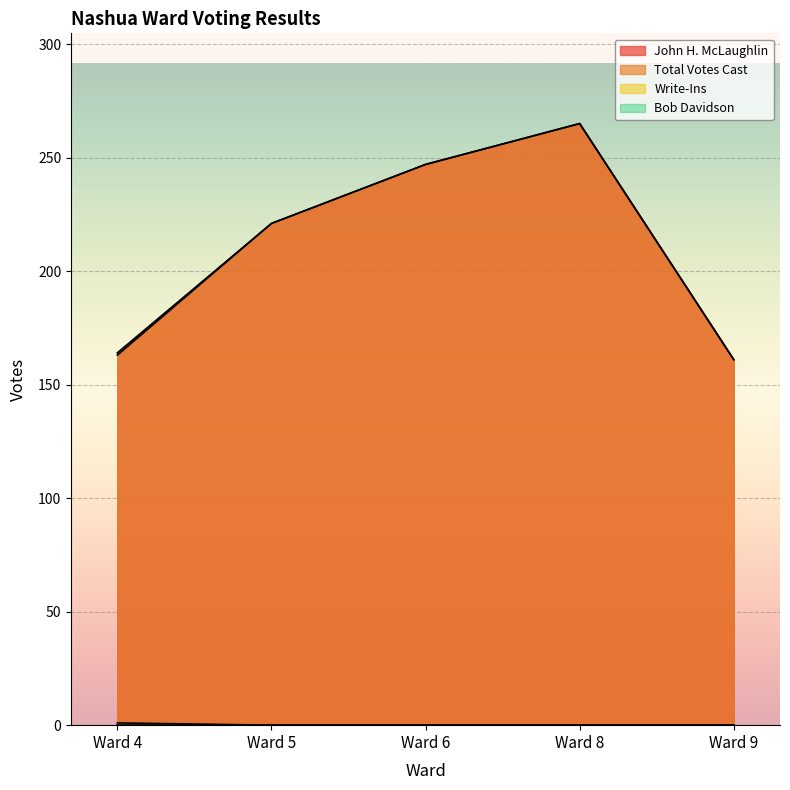

Read the Total Votes Cast value at Ward 4, to the nearest 50.

150